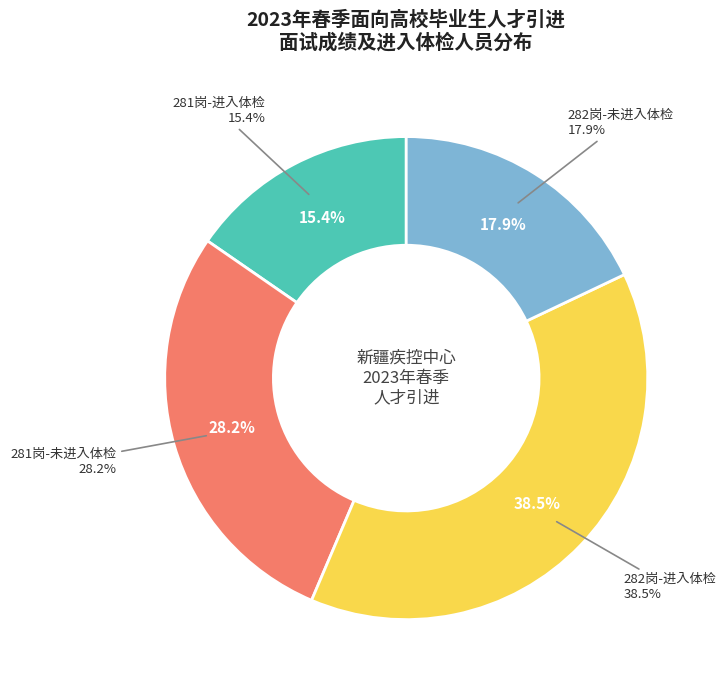

Is 282岗 the majority of the pie?

Yes